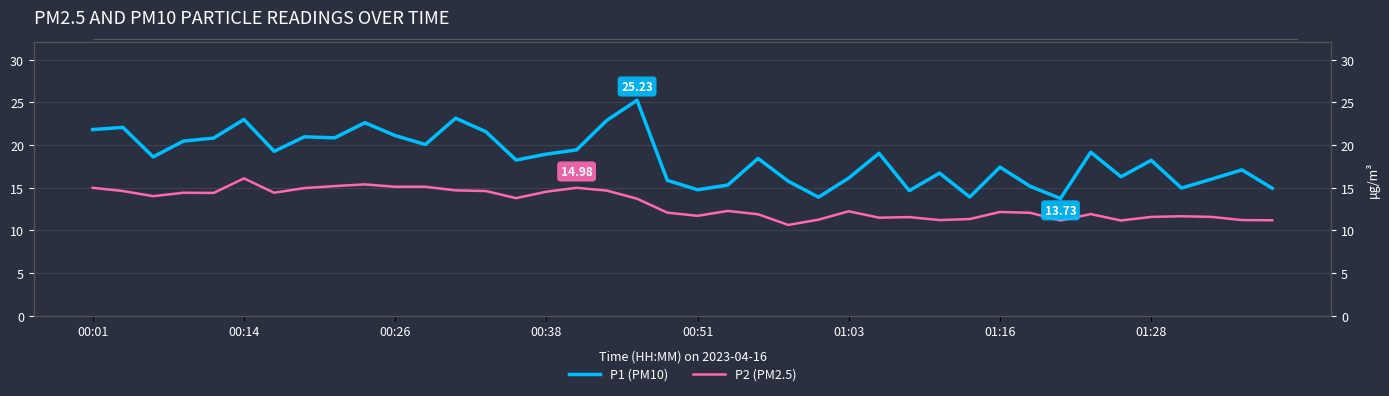

How many interior local peaks does the P2 (PM2.5) series have?

10